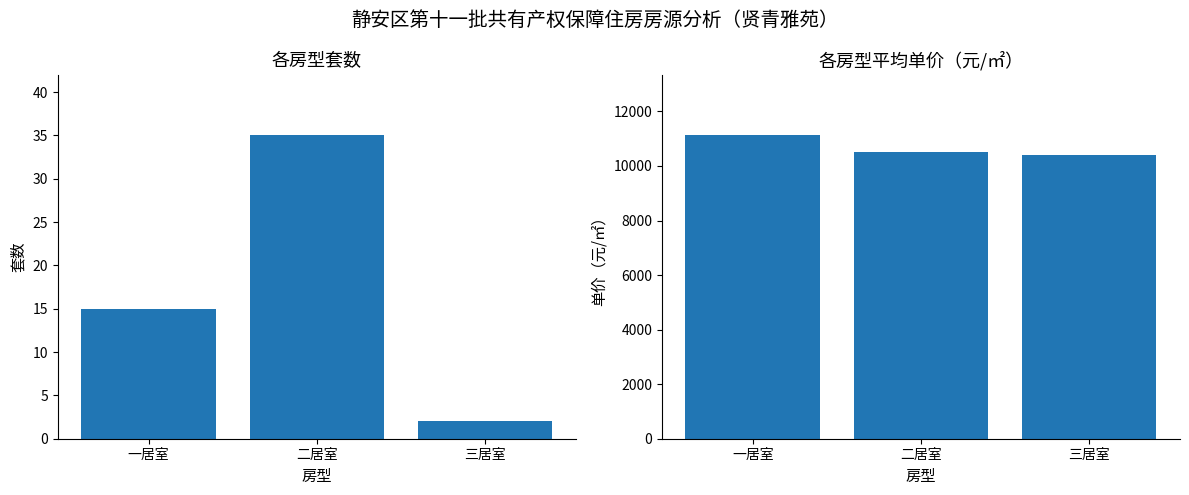

What is the sum of the 平均单价 values at 三居室 and 二居室?

20899.6